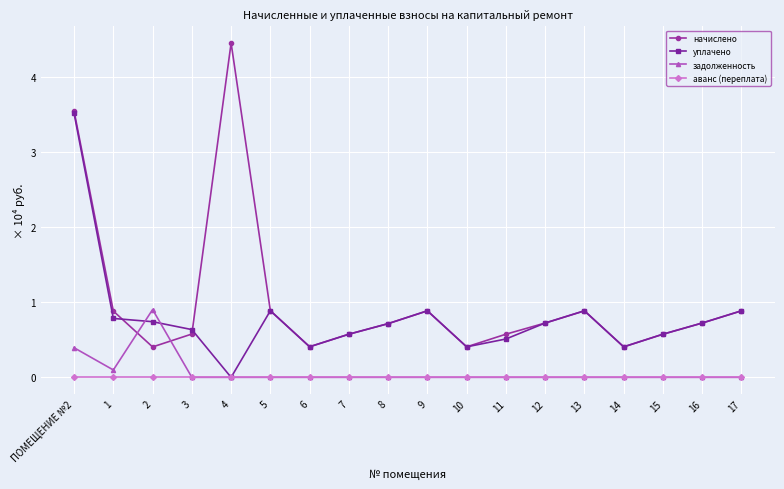

What are all the series names shown in the legend?

начислено, уплачено, задолженность, аванс (переплата)